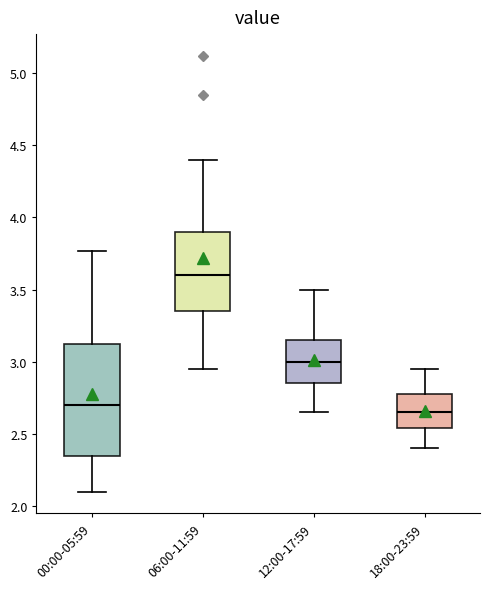

Which box's median line is the highest?

06:00-11:59